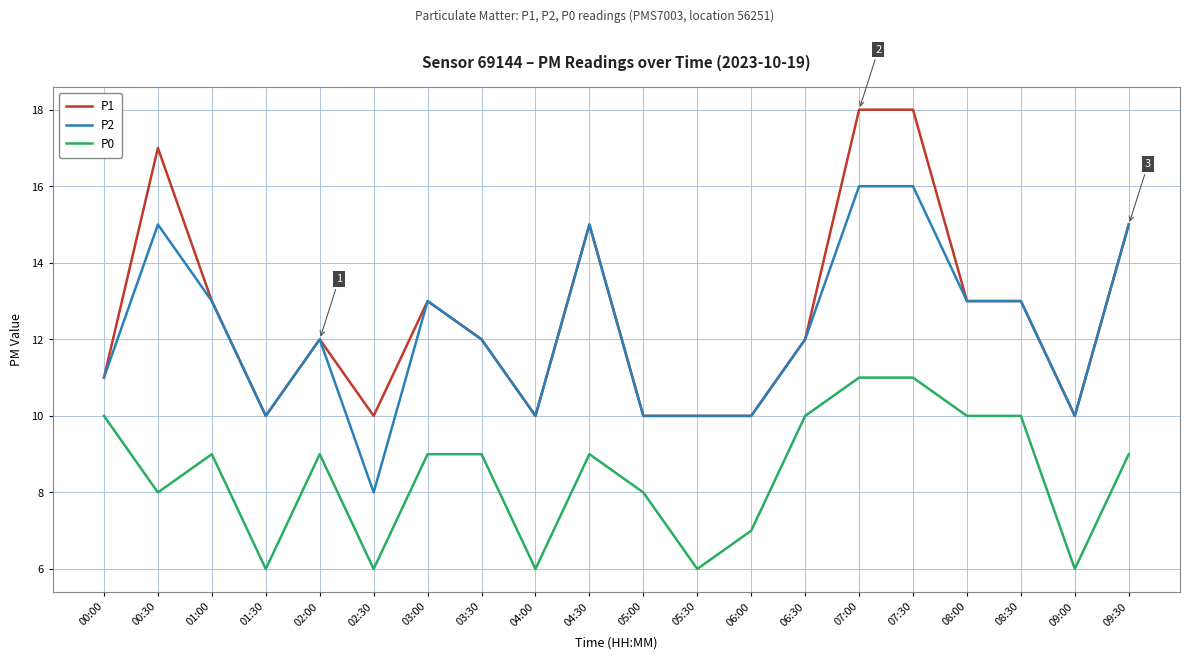

What is the maximum value for P2?

16